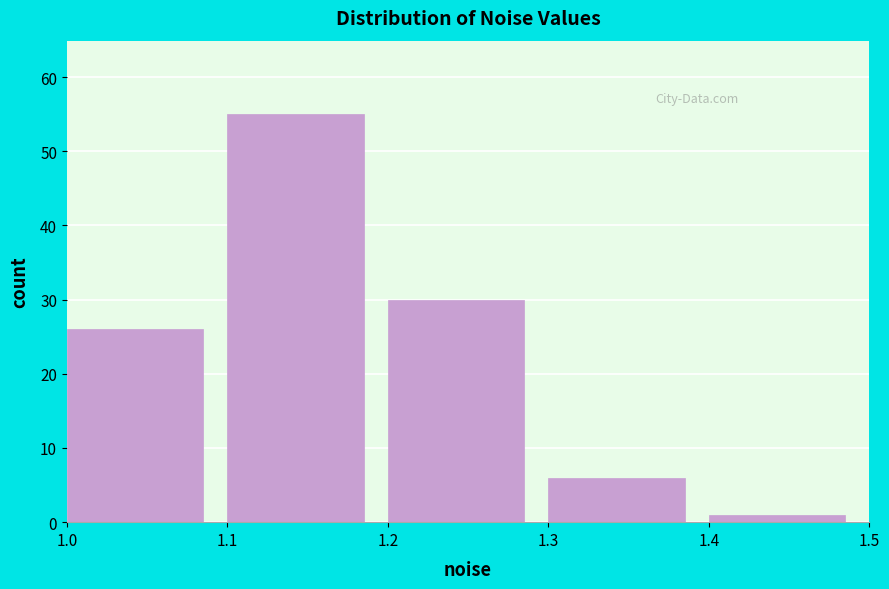

Reading left to right, transcribe this chart: for each bar, give the range it covers on the x-axis and its height. The values are not printed on the chart, so give them approximately, as read against the axis.

1.0 to 1.1: 26
1.1 to 1.2: 55
1.2 to 1.3: 30
1.3 to 1.4: 6
1.4 to 1.5: 1